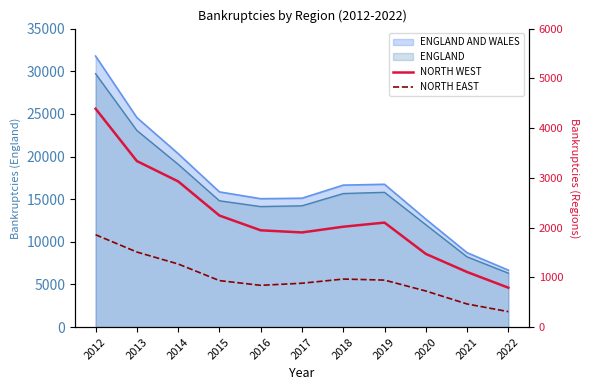

At which label is NORTH EAST closest to 1083?

2018